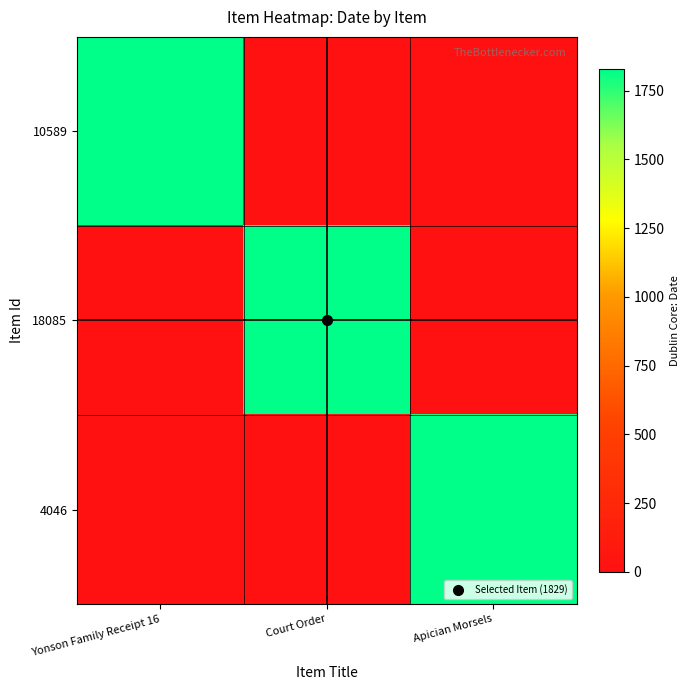

Reading left to right, list all the values displayed in this chart.

10589: Yonson Family Receipt 16=1829	Court Order=0	Apician Morsels=0
18085: Yonson Family Receipt 16=0	Court Order=1829	Apician Morsels=0
4046: Yonson Family Receipt 16=0	Court Order=0	Apician Morsels=1829